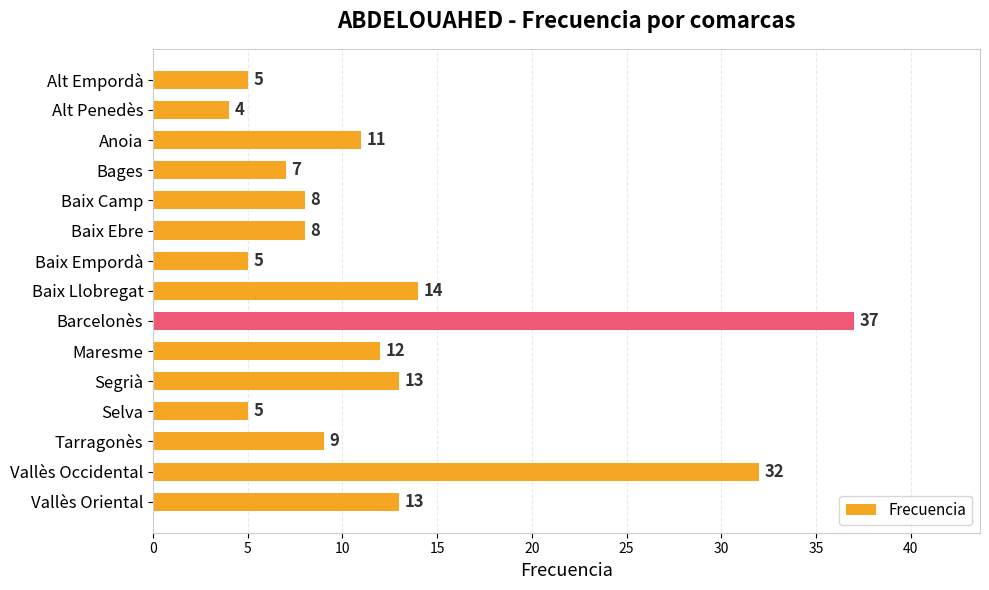

Reading bottom to top, extract all data points from this chart.

13	32	9	5	13	12	37	14	5	8	8	7	11	4	5